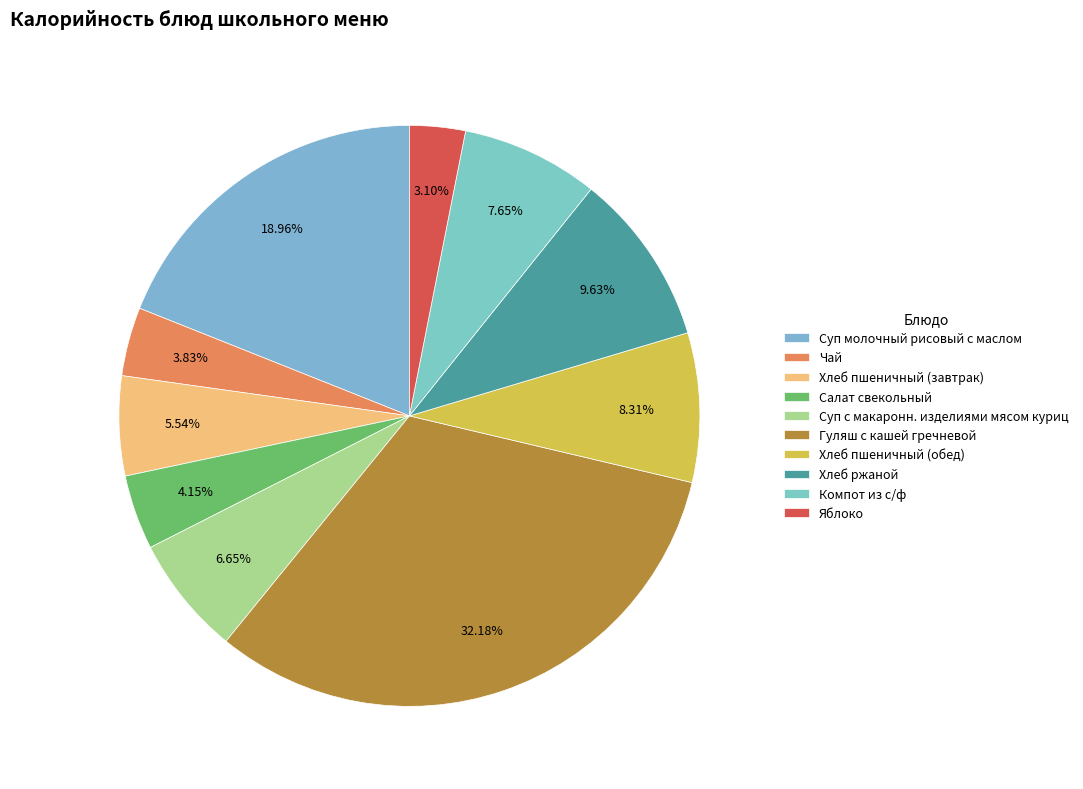

What percentage is the Яблоко slice, to the nearest percent?

3%